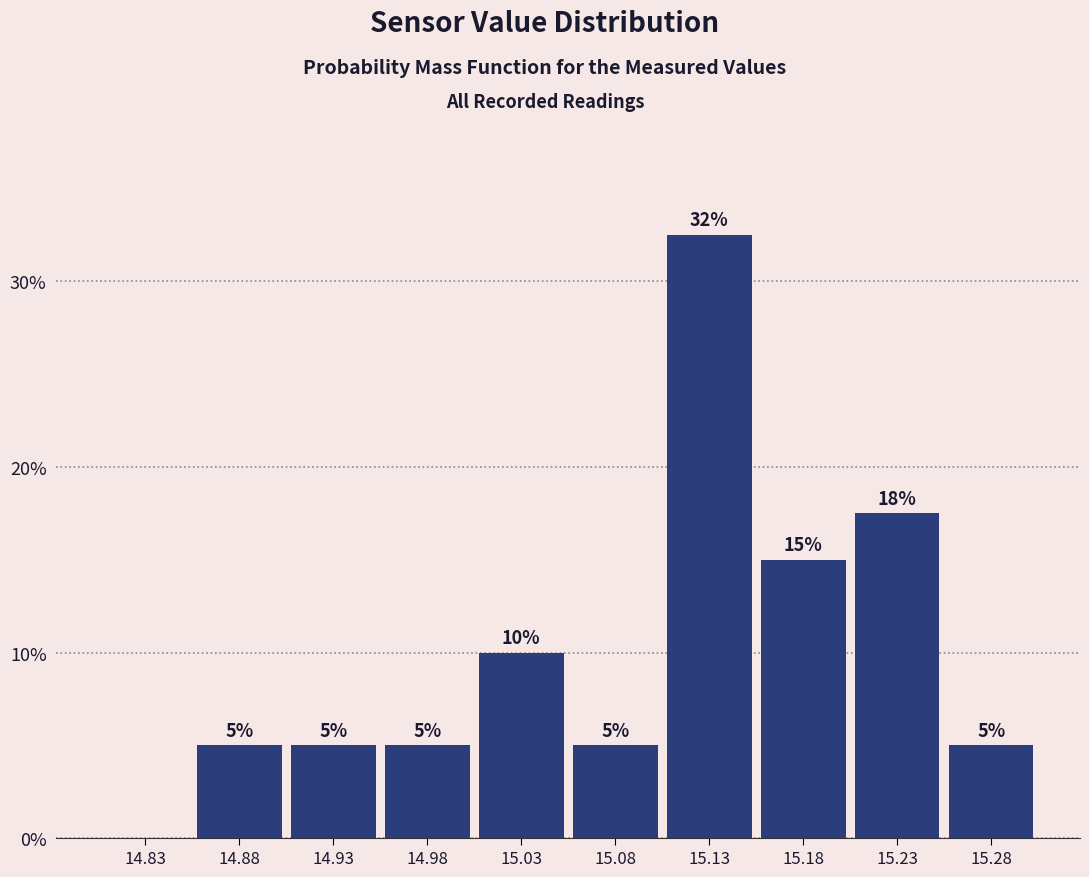

Over which range of the x-axis is the bar tallest?

15.10 to 15.15